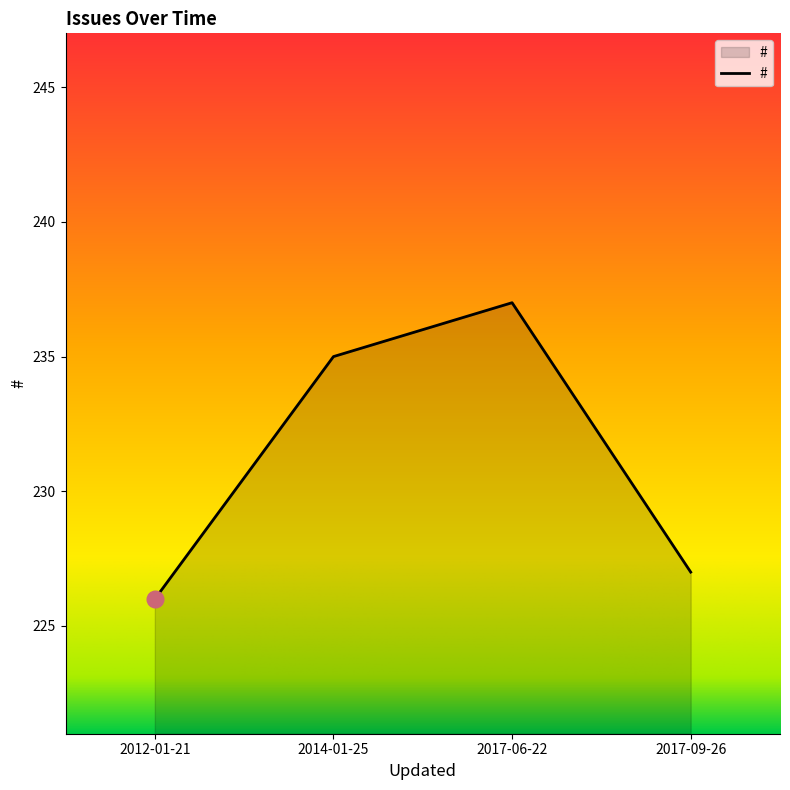

What value does the data have at 2012-01-21?

226